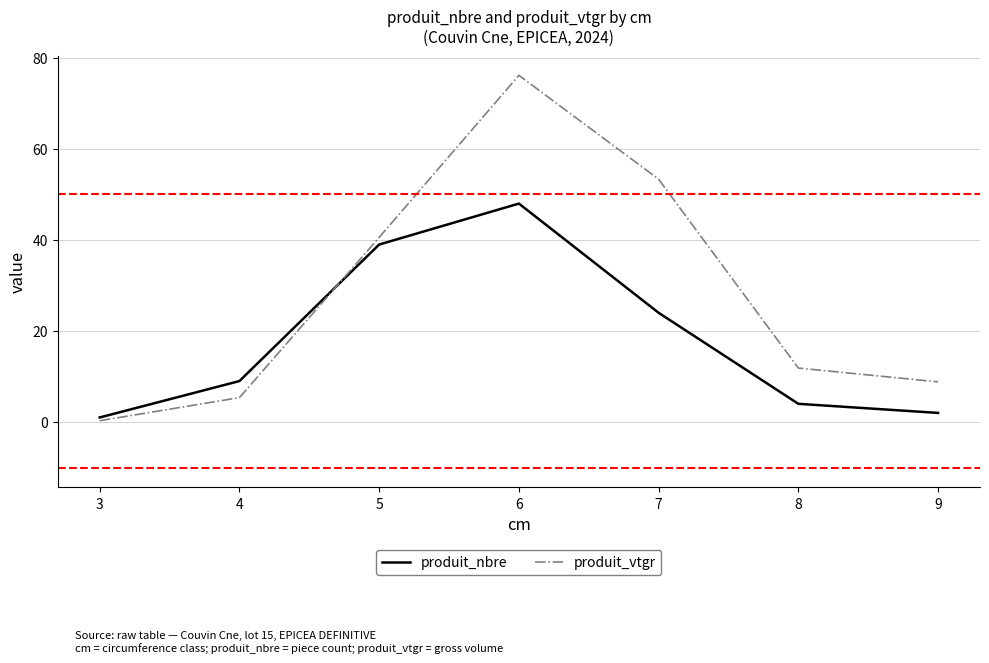

At which category is the sum across all series the highest?

6